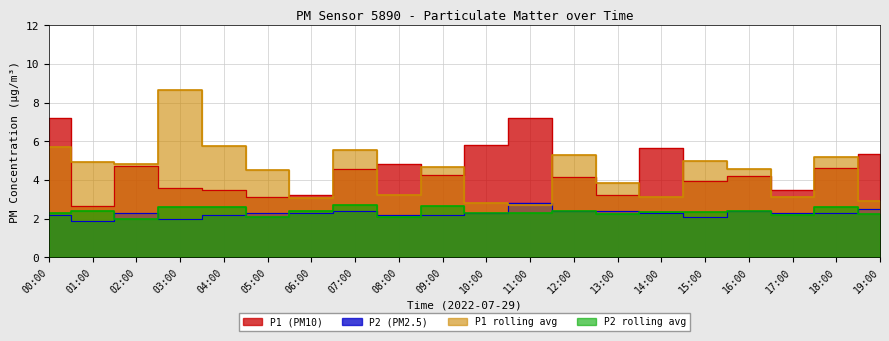

What position from the left is 03:00?

4